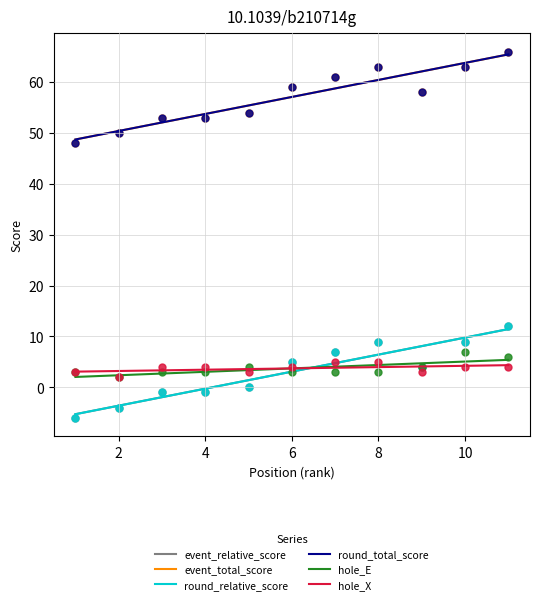

Which series has the largest total across all categories?

event_total_score